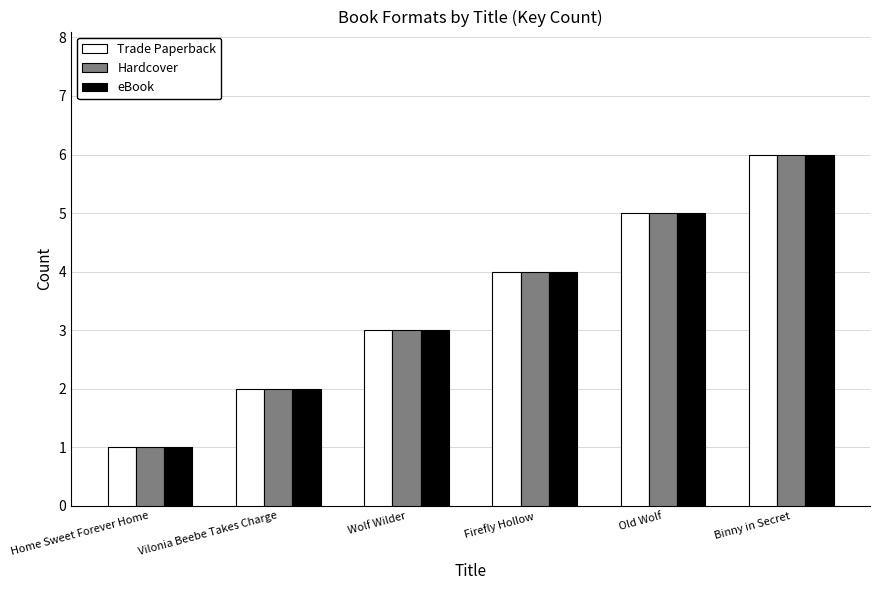

Count the number of categories in the chart.

6